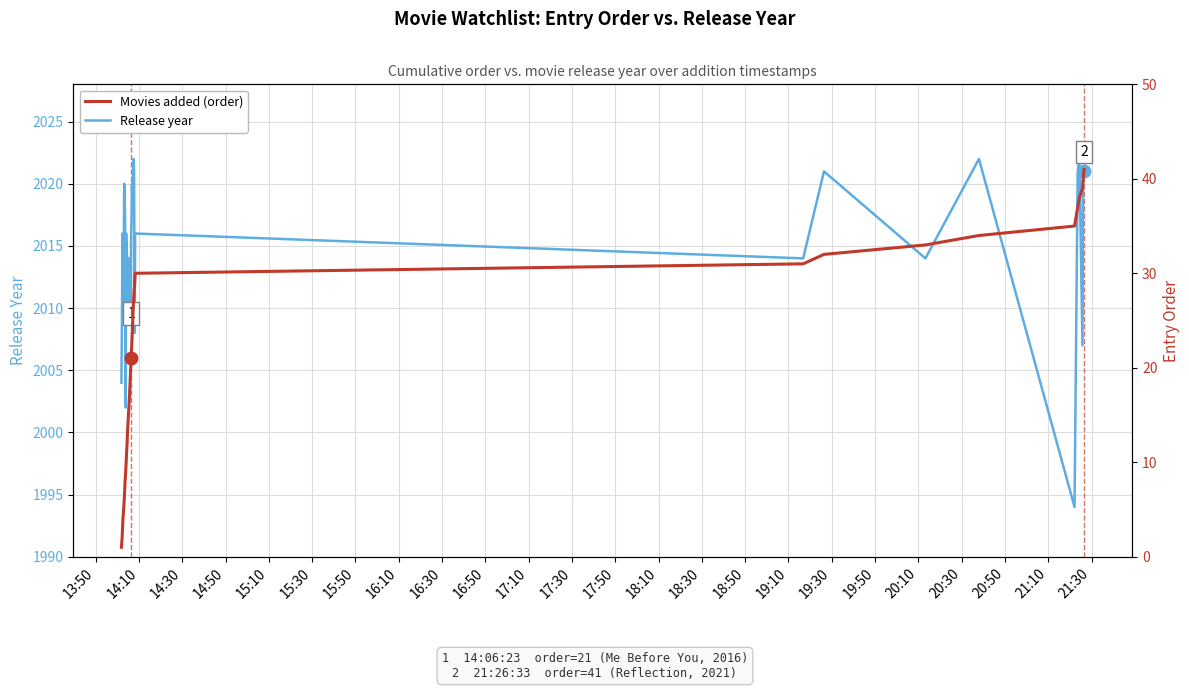

The Release year series shows 1256 at 31. True or false?

False